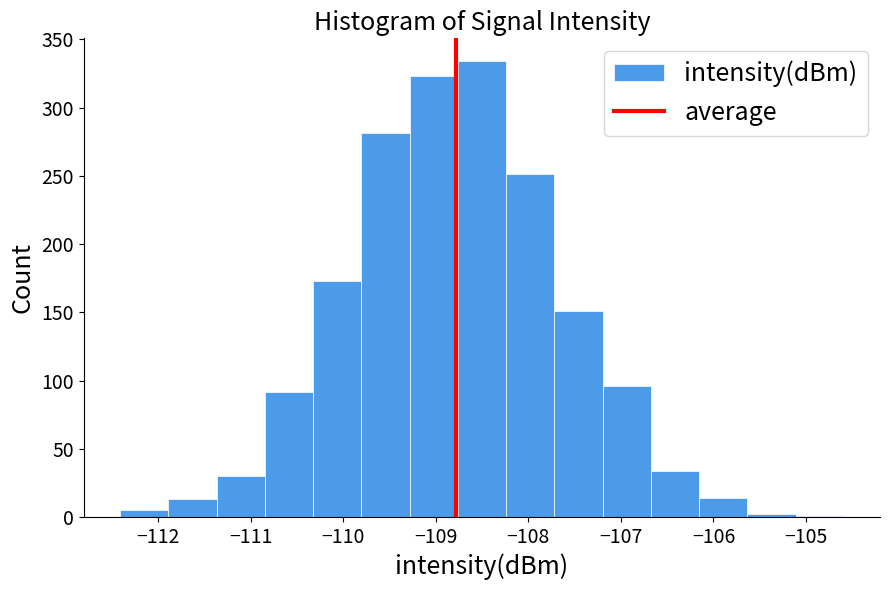

Reading left to right, transcribe this chart: for each bar, give the range it covers on the x-axis and its height. Neither the bar edges nor the heights are printed on the chart, so give them approximately, as read against the axes.

-112.4 to -111.9: 5
-111.9 to -111.4: 15
-111.4 to -110.8: 30
-110.8 to -110.3: 90
-110.3 to -109.8: 175
-109.8 to -109.3: 280
-109.3 to -108.8: 325
-108.8 to -108.2: 335
-108.2 to -107.7: 250
-107.7 to -107.2: 150
-107.2 to -106.7: 95
-106.7 to -106.2: 35
-106.2 to -105.6: 15
-105.6 to -105.1: under 5
-105.1 to -104.6: under 5